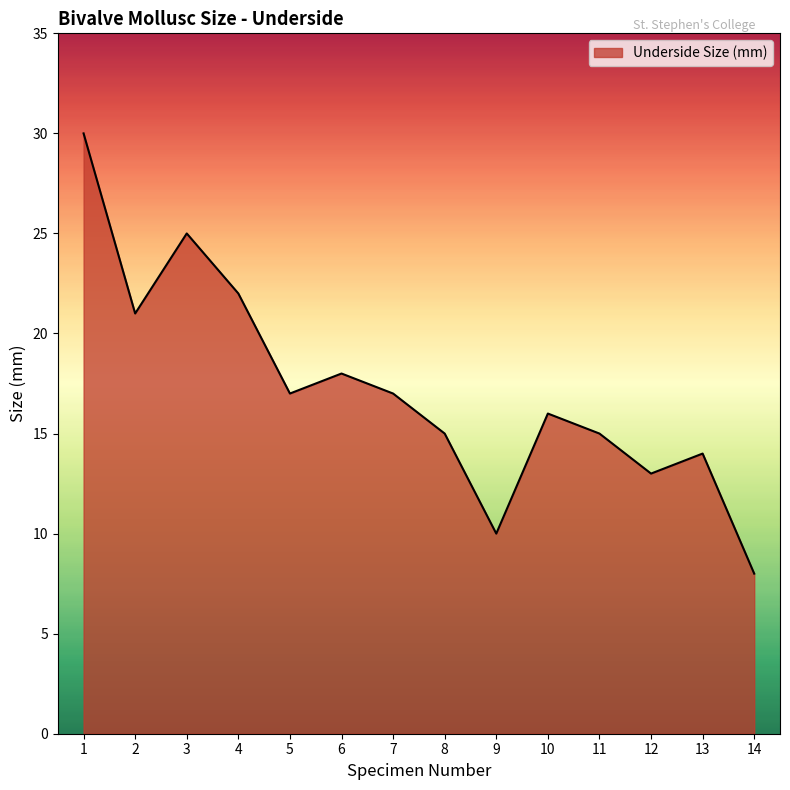

What is the sum of all values?

241